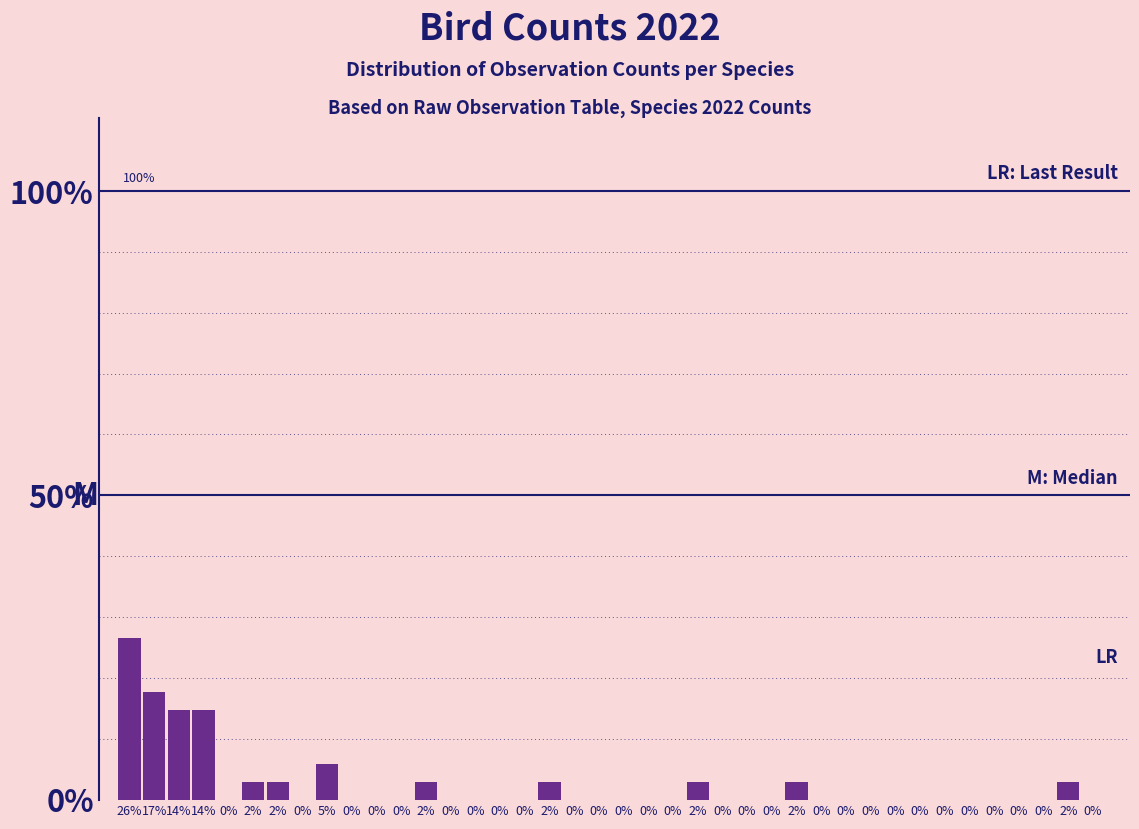

Are the bars horizontal?

No